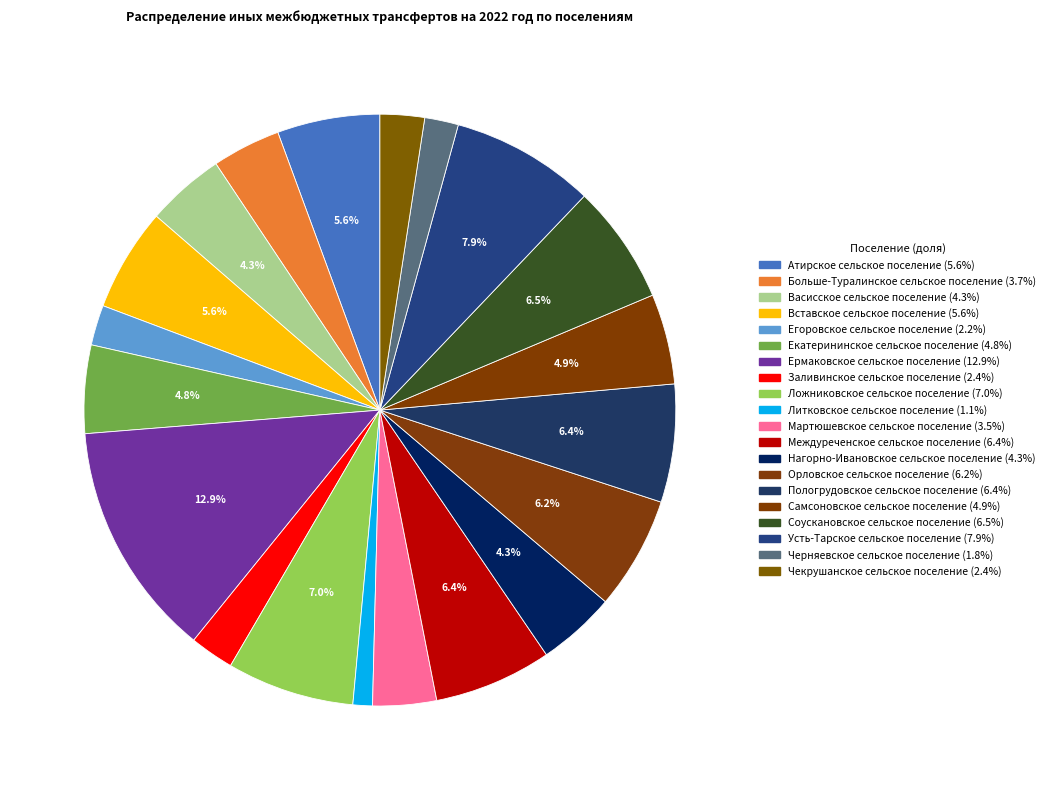

The Атирское сельское поселение slice represents 6% of the pie. True or false?

True